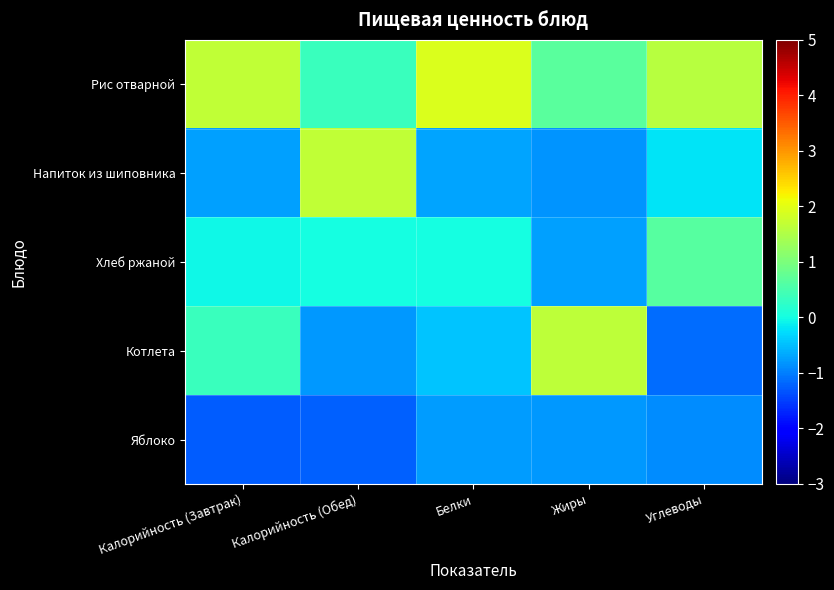

Between Калорийность (Обед) and Углеводы, which series saw the biggest shift?

Напиток из шиповника